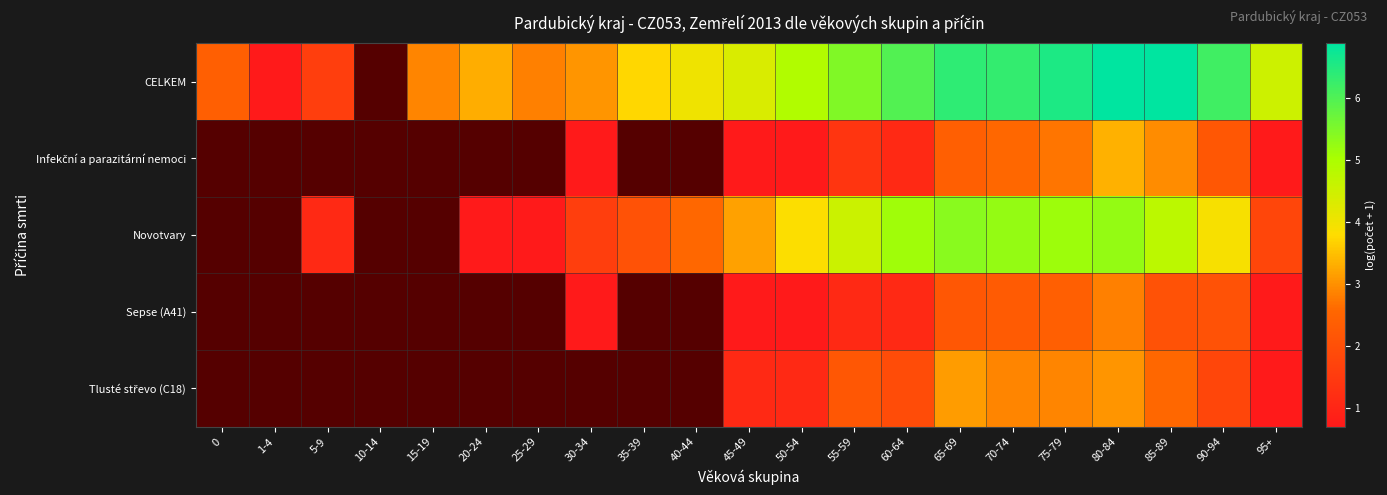

What is the lowest value of the CELKEM series?

0.7